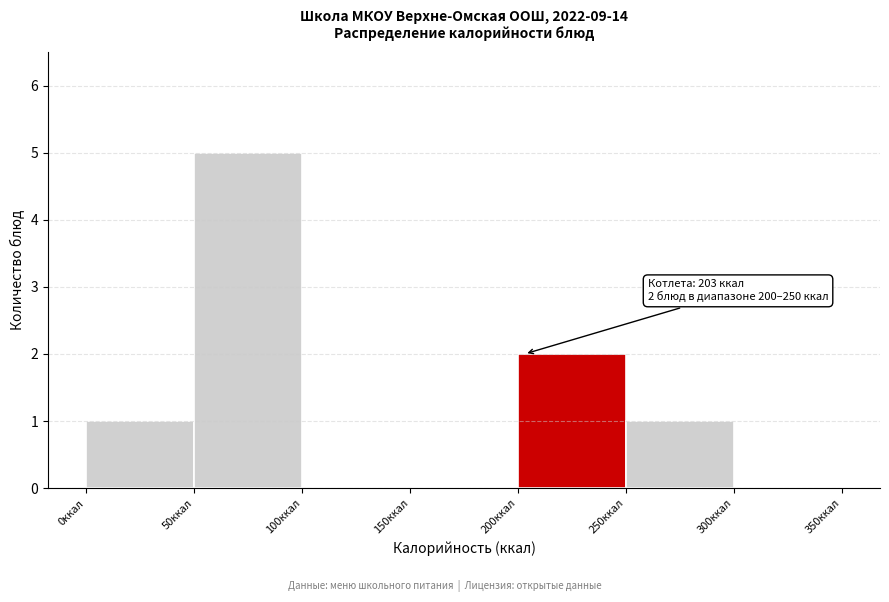

Over which range of the x-axis is the bar tallest?

50 to 100